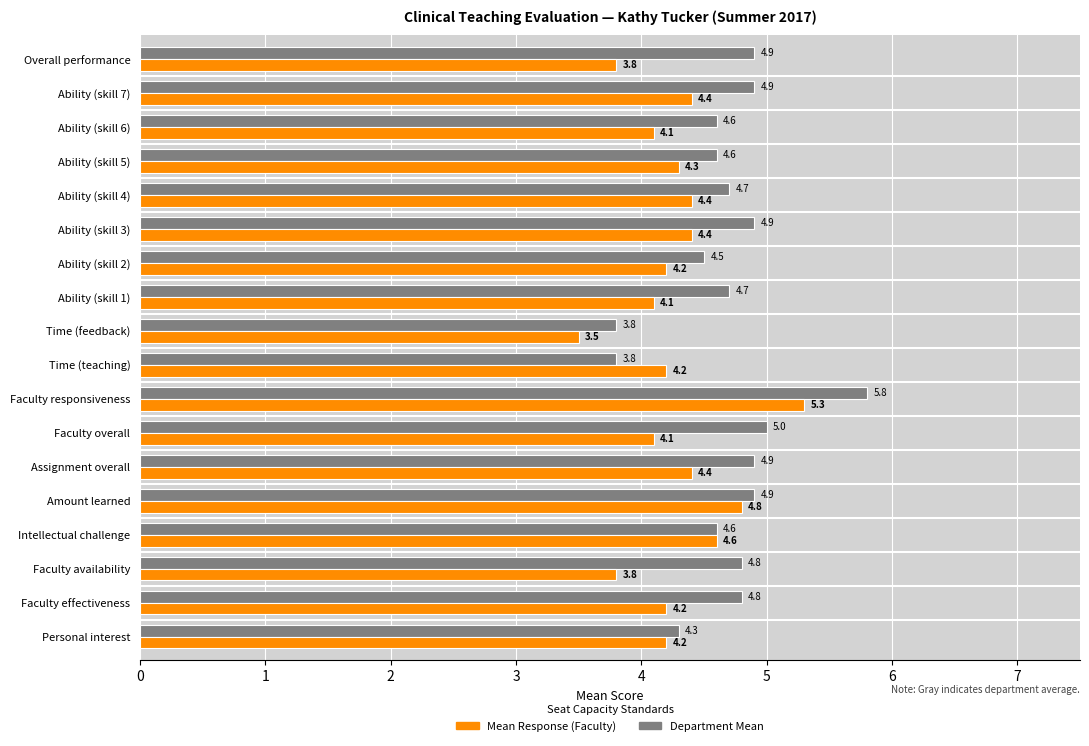

What is the minimum value shown in the chart?

3.5